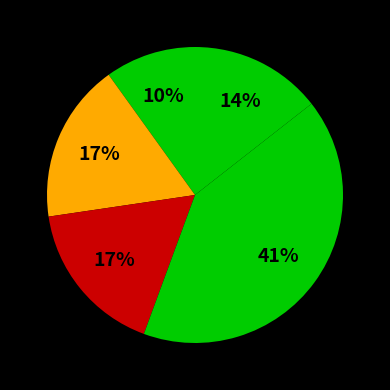

Does any single category account for the majority?

No